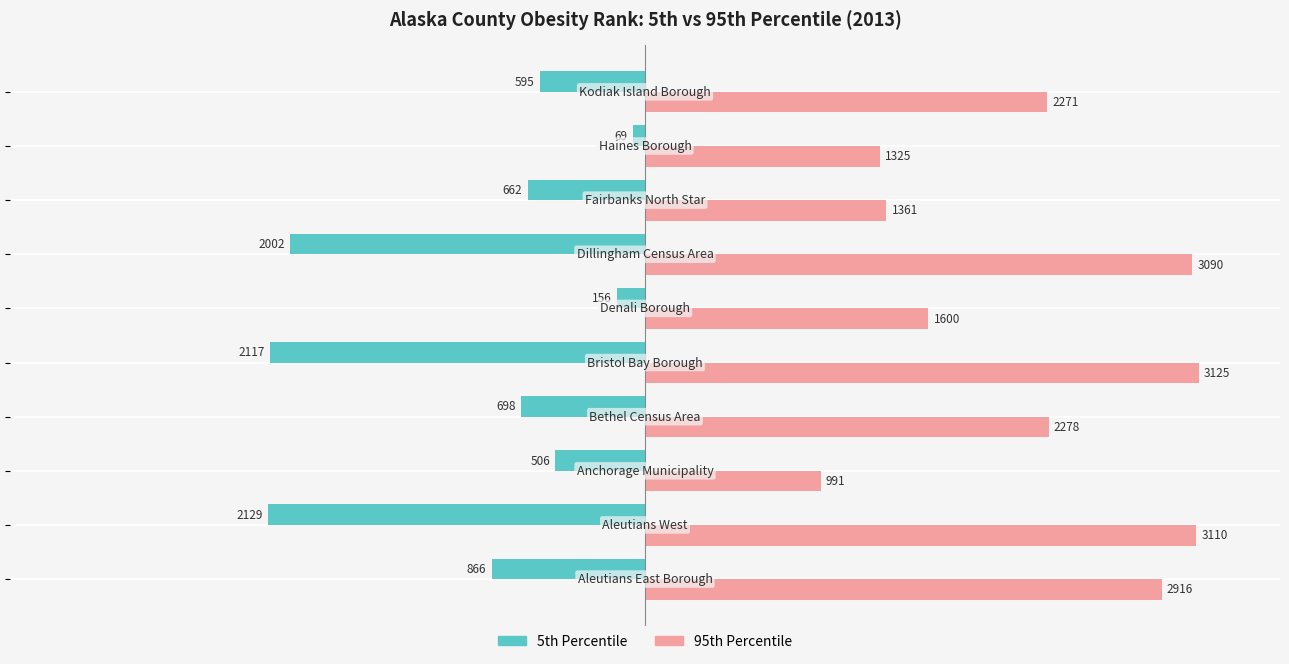

Which series has the widest spread of values?

95th Percentile